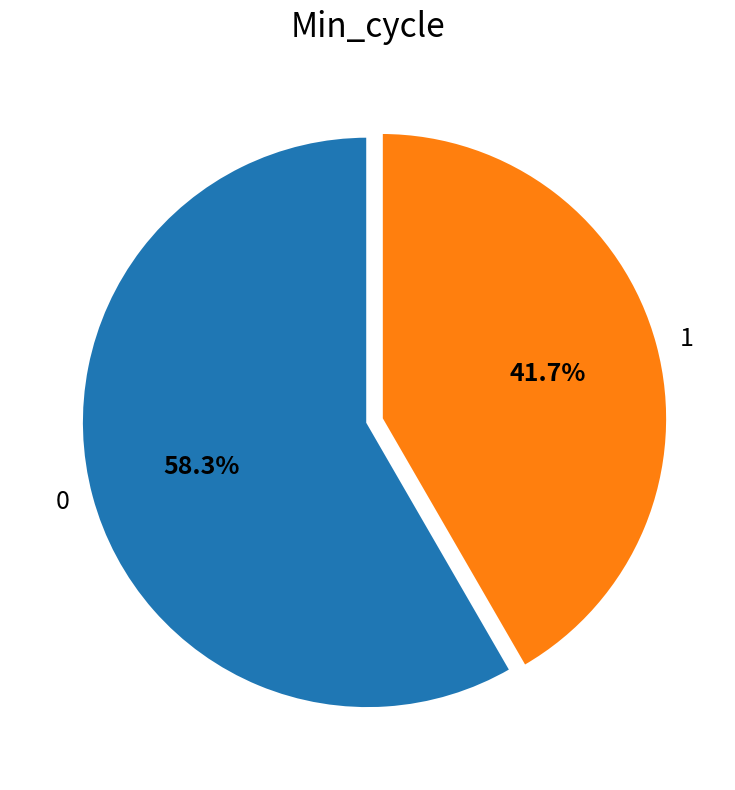

Is there any slice that represents more than half of the pie?

Yes